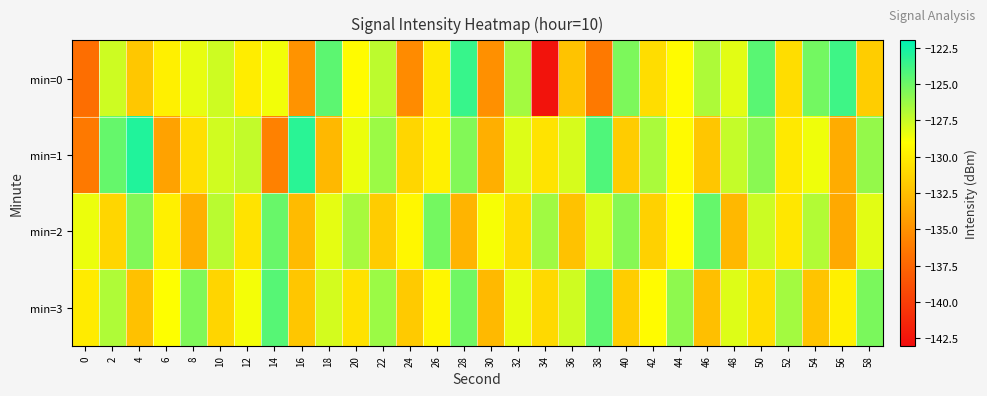

Which series changed the most between 44 and 54?

min=3